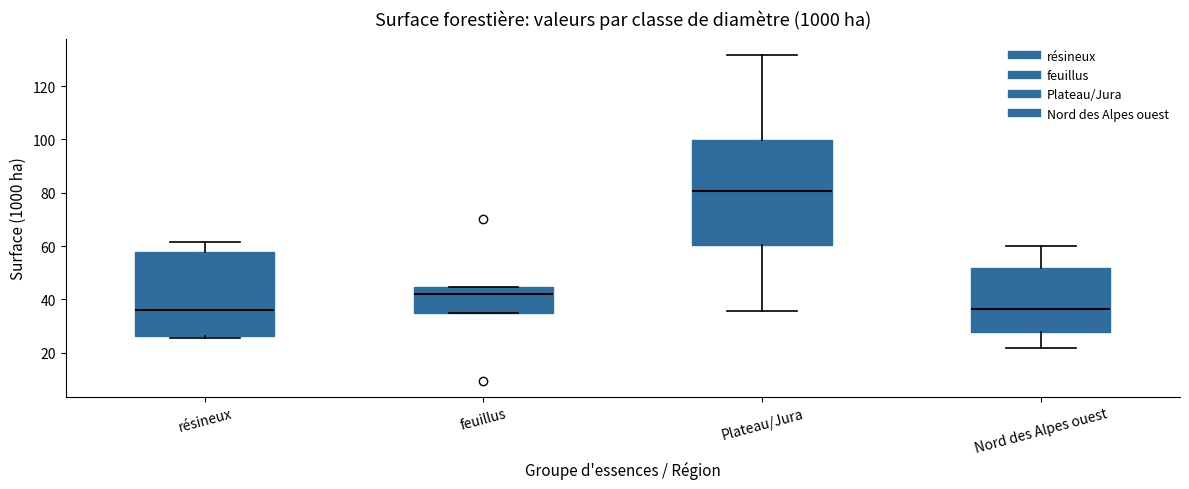

Reading left to right, read every box against the y-axis: the position of its median line, the range the box covers, and the ends of its whiskers. The values are not printed on the chart, so give them approximately, as read against the axis.

résineux: median 36, box 26 to 58, whiskers 26 (just below the box's lower edge) to 62
feuillus: median 42, box 36 to 44, whiskers 36 to 44
Plateau/Jura: median 80, box 60 to 100, whiskers 36 to 132
Nord des Alpes ouest: median 36, box 28 to 52, whiskers 22 to 60